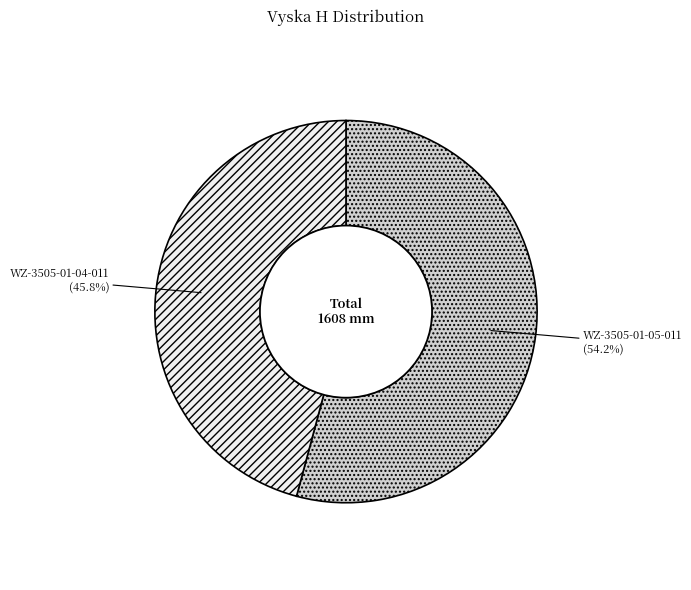

How many segments does this pie chart have?

2